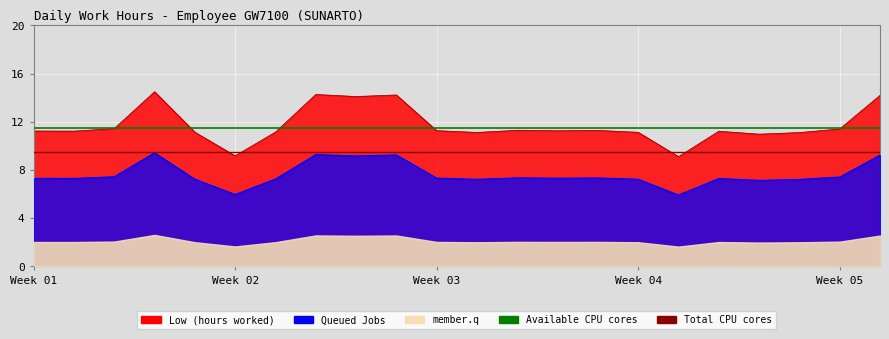

What is the sum of all Total CPU cores values?

19.0